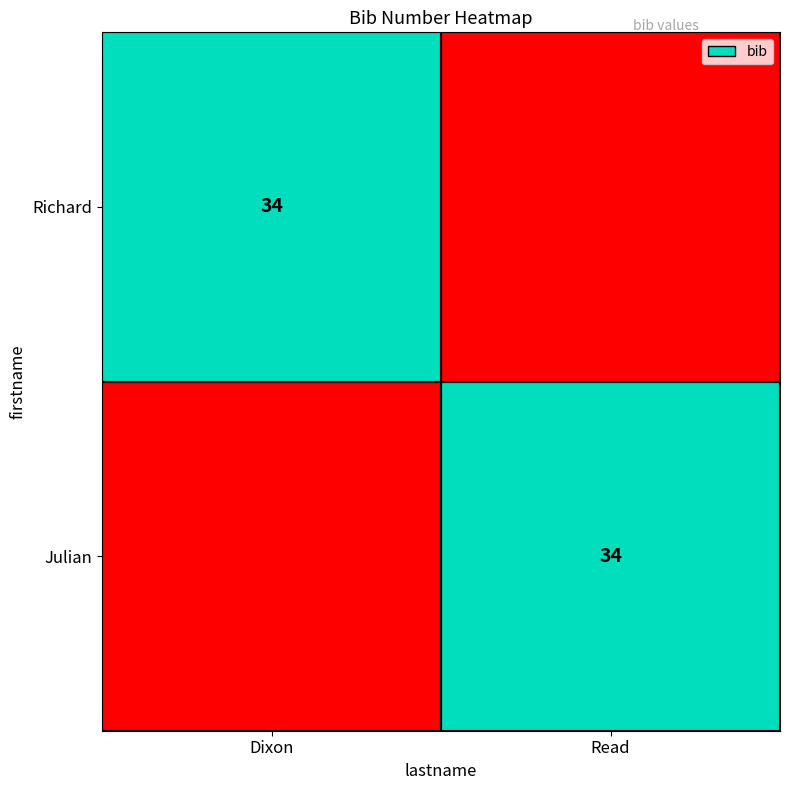

True or false: Julian has a value of 15 at Read.

False